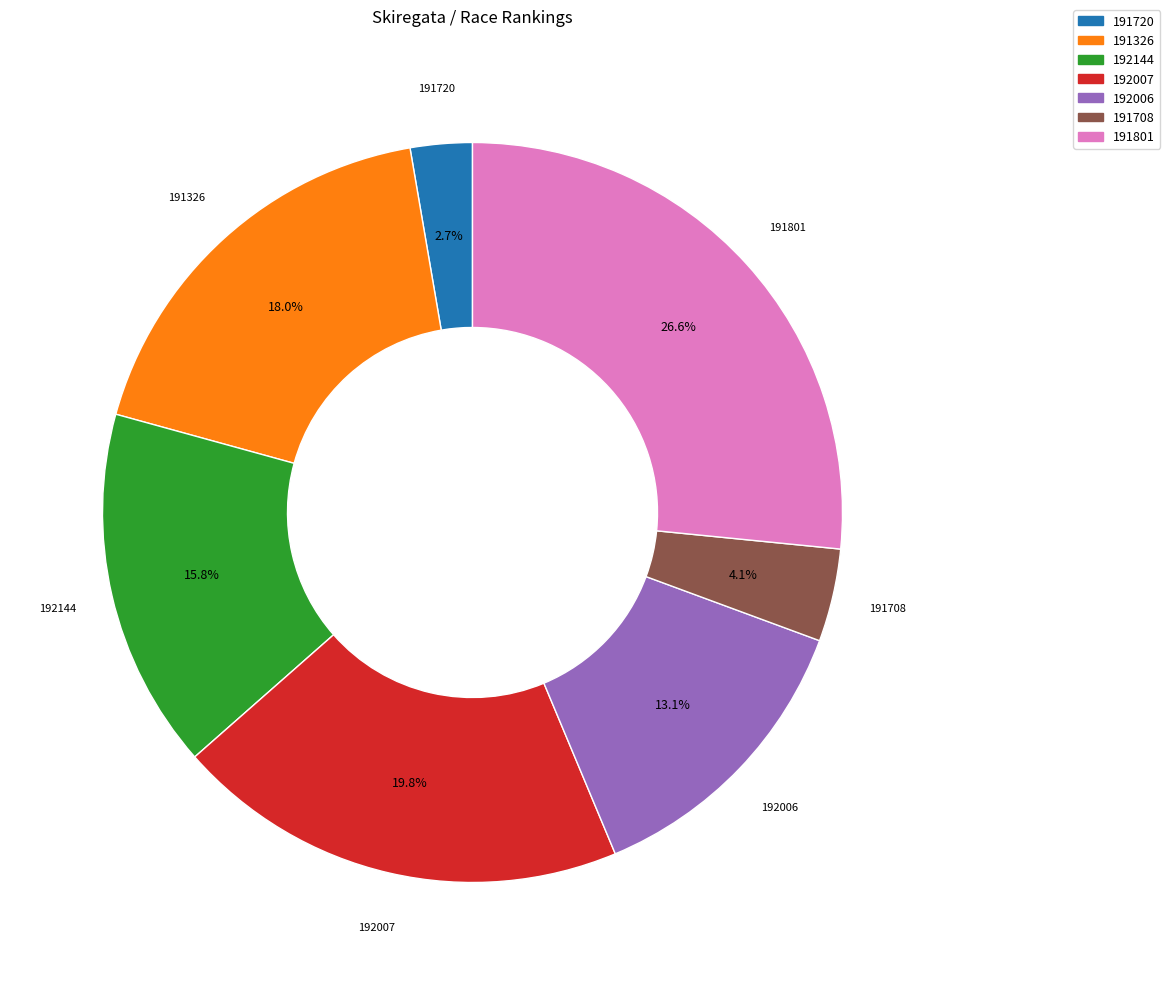

How many slices are in this pie chart?

7